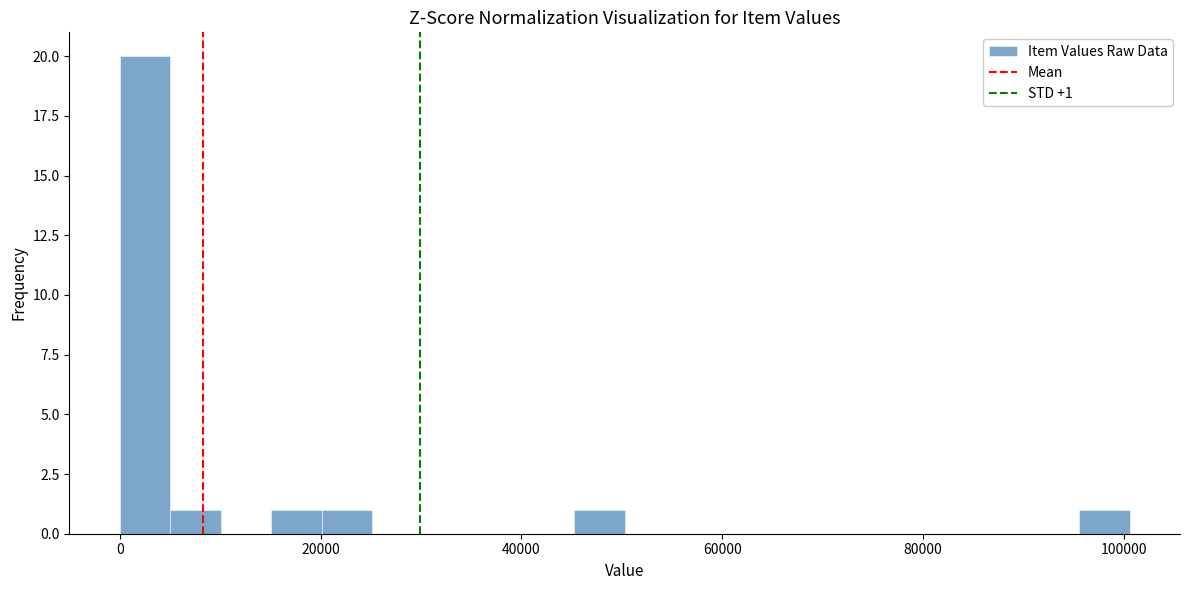

Around what value on the x-axis is the tallest bar? Give the approximate position of its centre, as read against the axis.

2000